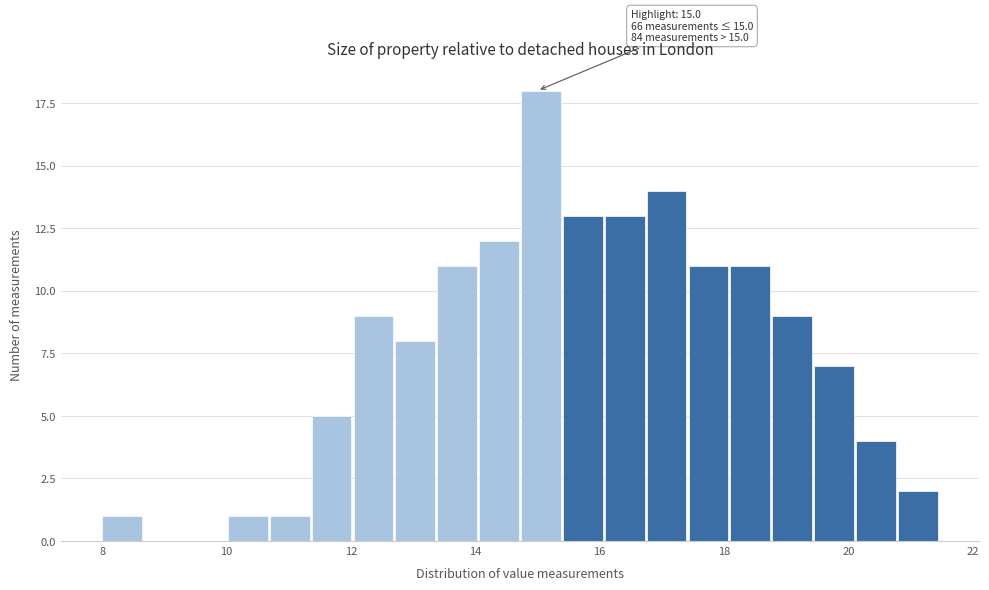

Around what value on the x-axis is the tallest bar? Give the approximate position of its centre, as read against the axis.

15.0